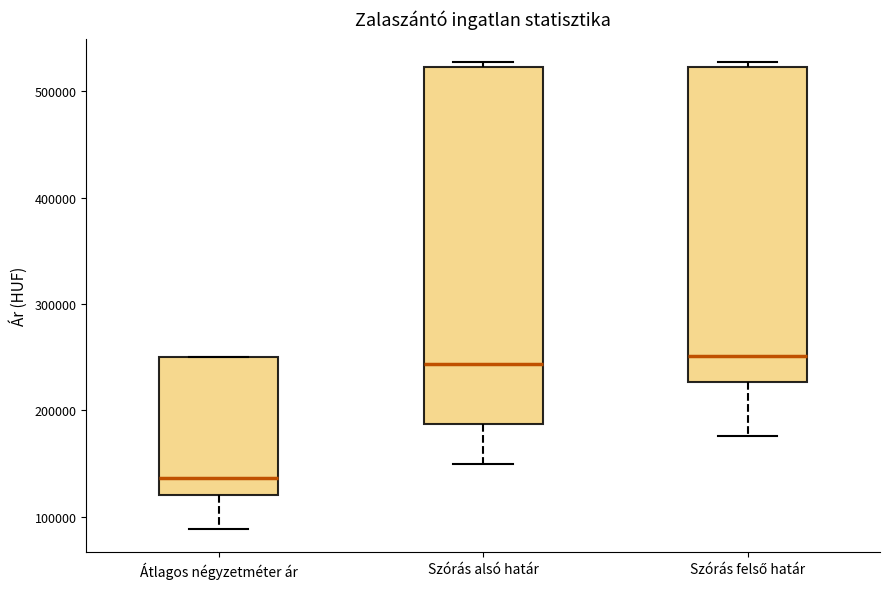

Reading left to right, read every box against the y-axis: the position of its median line, the range the box covers, and the ends of its whiskers. The values are not printed on the chart, so give them approximately, as read against the axis.

Átlagos négyzetméter ár: median 140000, box 120000 to 250000, whiskers 90000 to 250000
Szórás alsó határ: median 240000, box 190000 to 520000, whiskers 150000 to 530000
Szórás felső határ: median 250000, box 230000 to 520000, whiskers 180000 to 530000